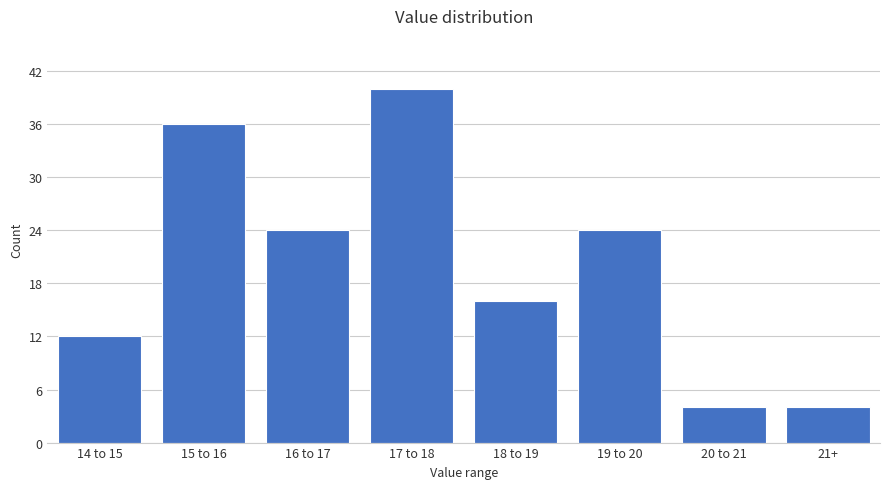

Reading left to right, list all the values displayed in this chart.

12	36	24	40	16	24	4	4